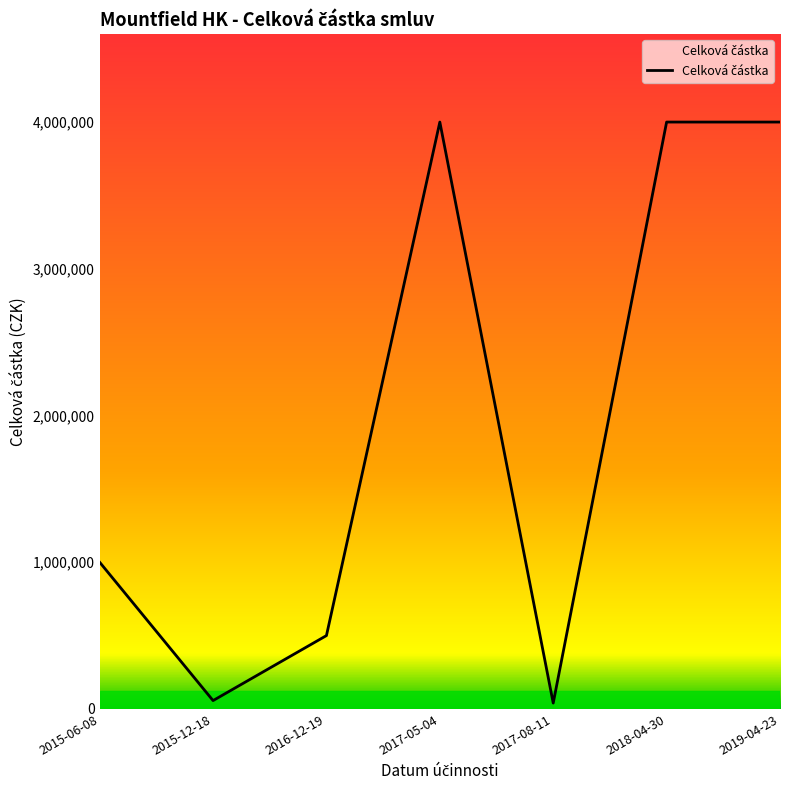

Does the chart have visible grid lines?

No